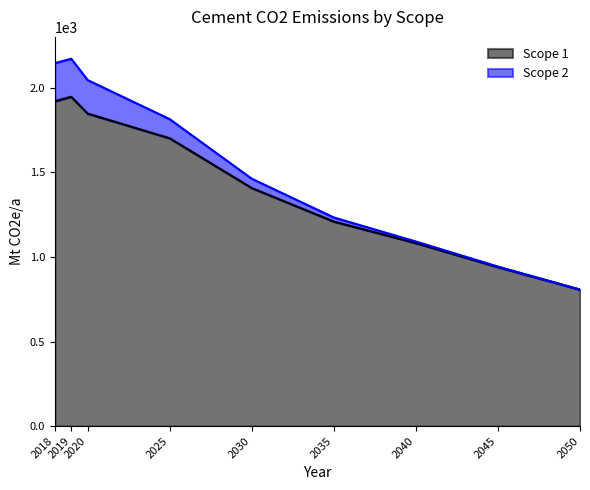

What is the maximum value shown in the chart?

1946